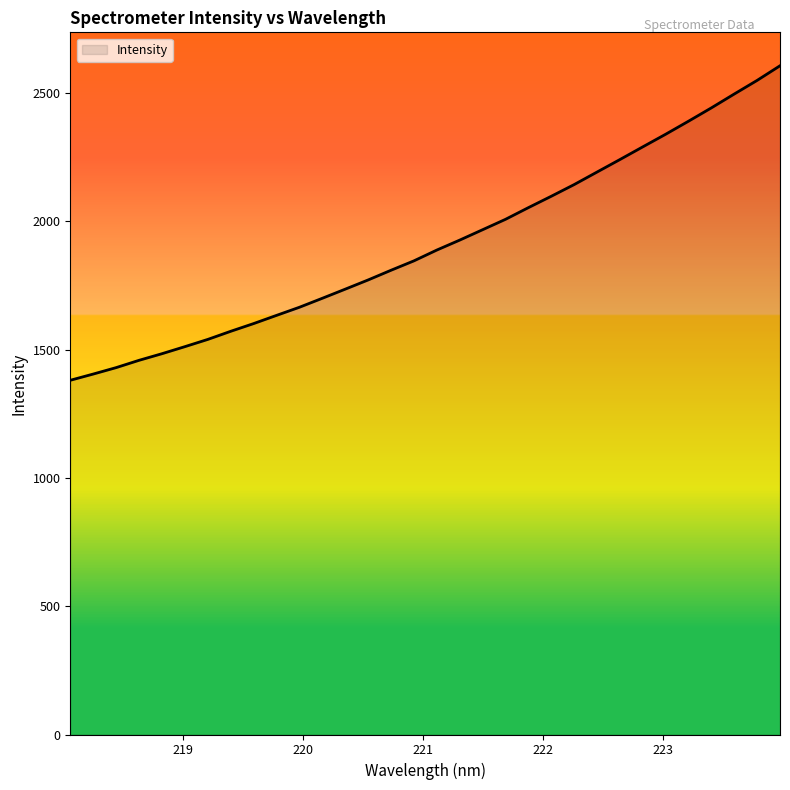

What is the maximum value shown in the chart?

2605.6